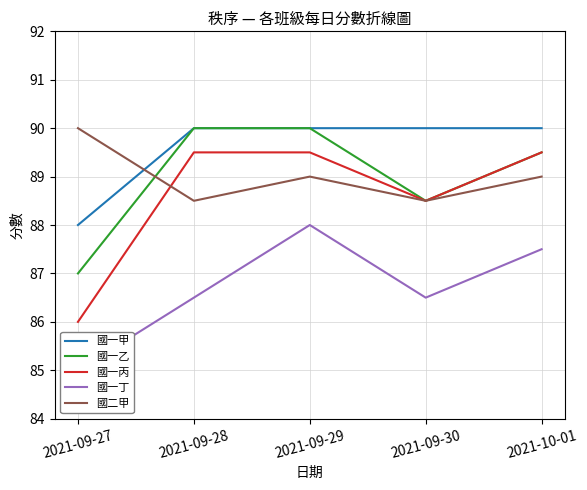

Which has a higher value, 2021-09-27 or 2021-09-28?

2021-09-28